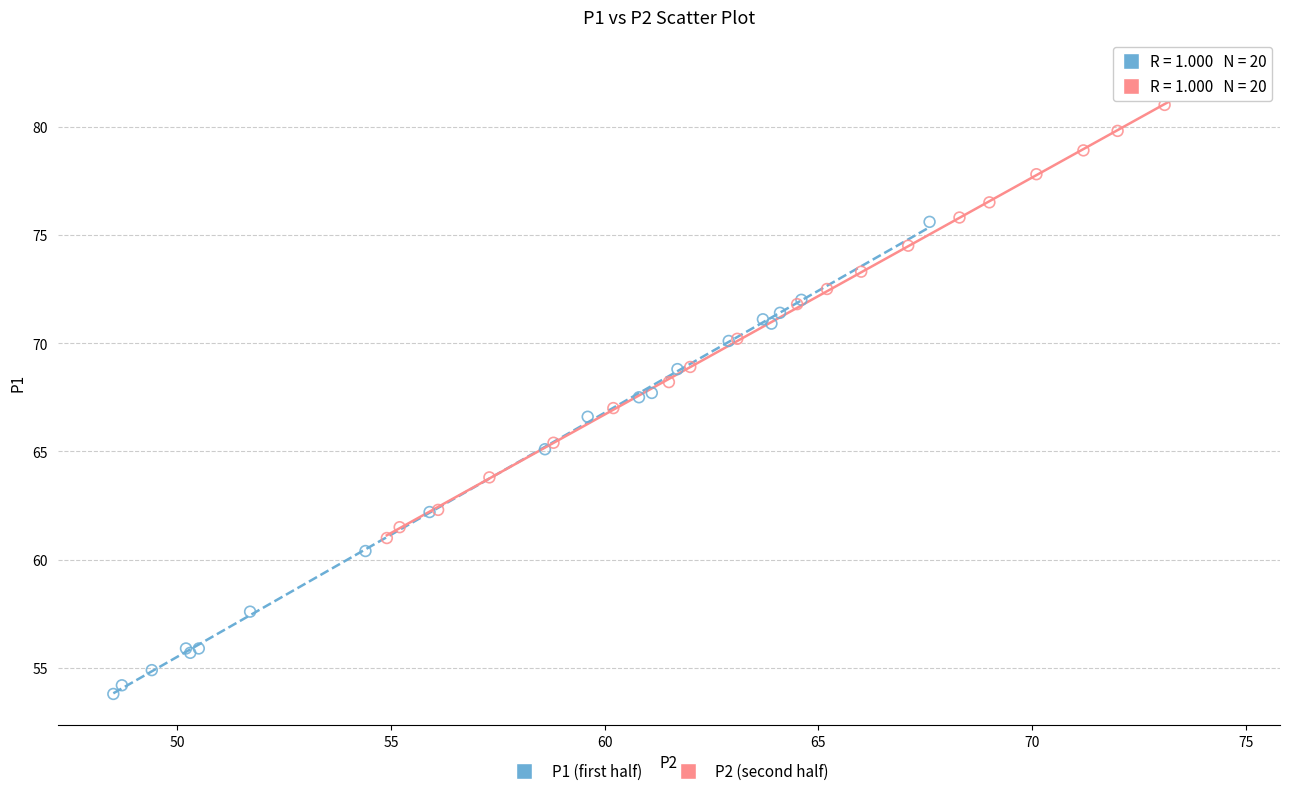

Which series reaches the minimum Y coordinate?

P1 (first half)